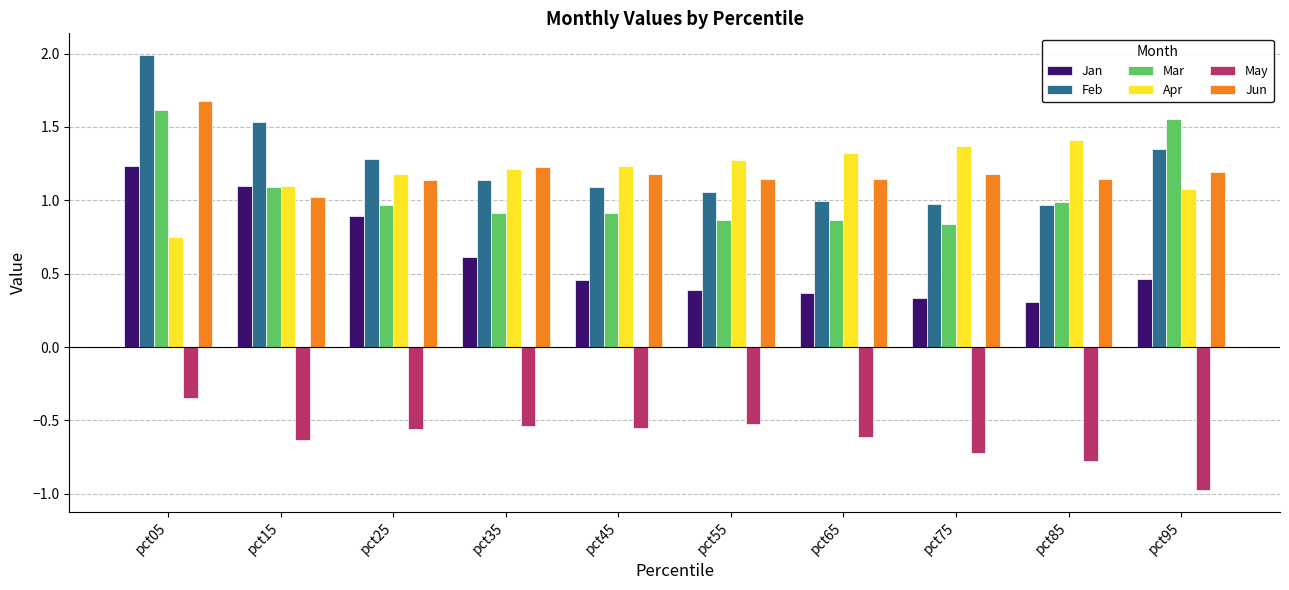

What is the difference between the maximum and minimum values in the Jun series?

0.7